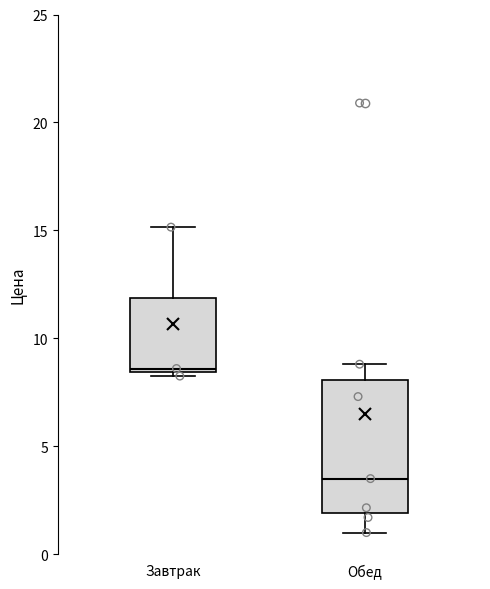

Which box's median line is the highest?

Завтрак